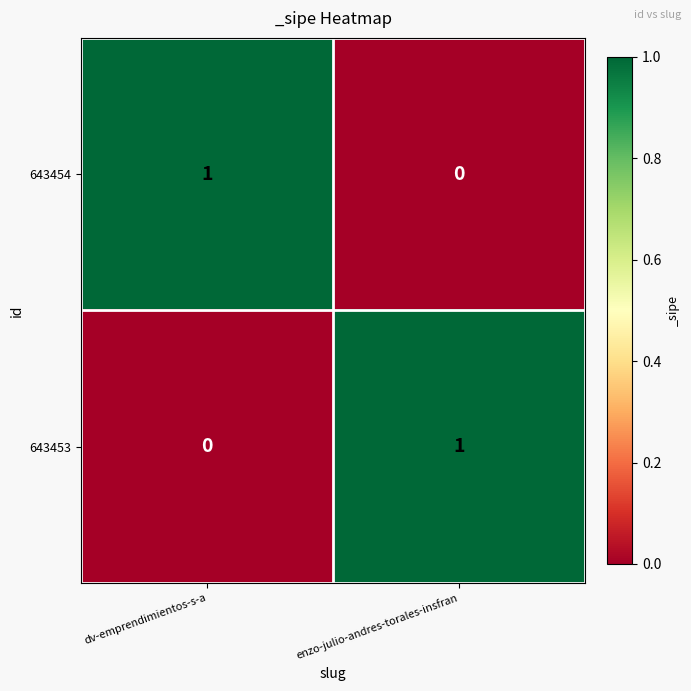

Where is 643453 nearest to the value 0?

dv-emprendimientos-s-a